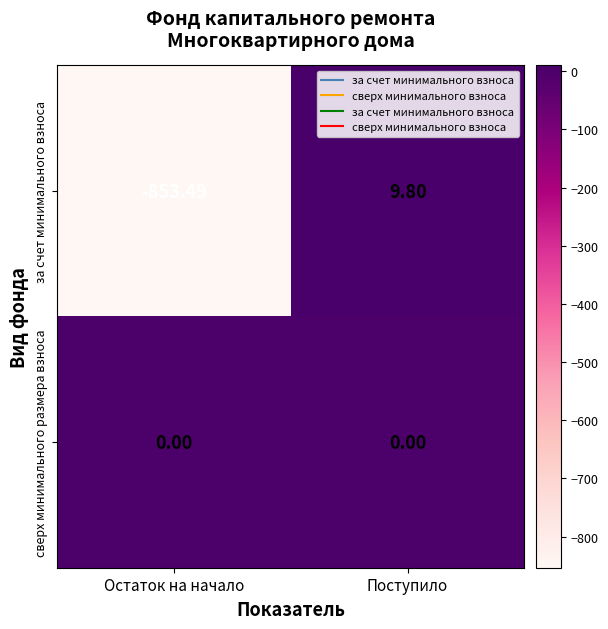

Which label corresponds to the smallest value in the chart?

Остаток на начало